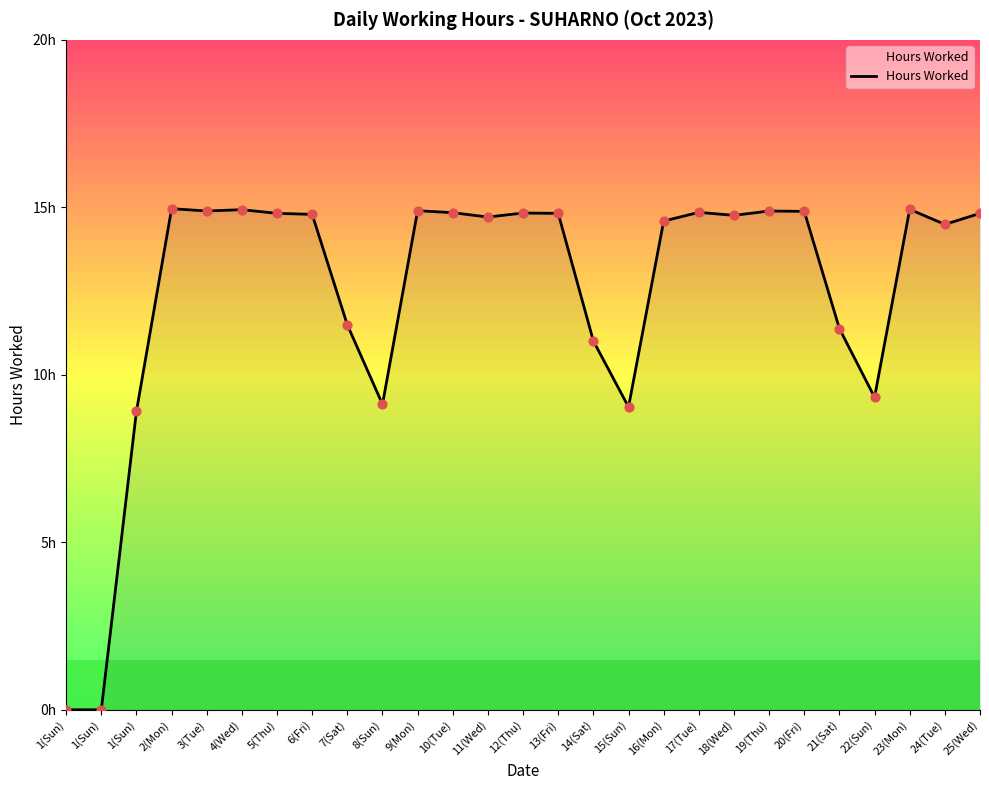

Approximately how many times larger is the value at 6(Fri) compared to 8(Sun)?

1.6